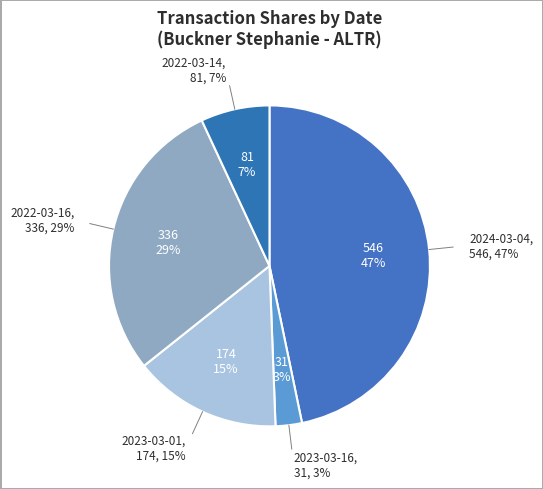

Which has a higher value, 2023-03-16 or 2024-03-04?

2024-03-04